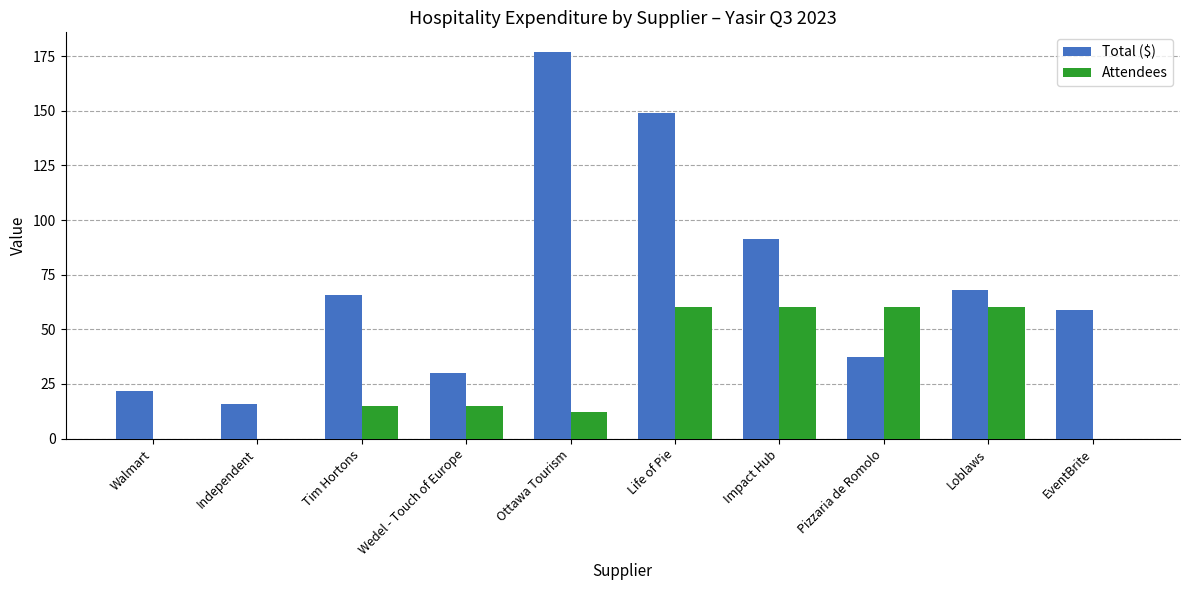

Which category has the highest value across all series?

Ottawa Tourism